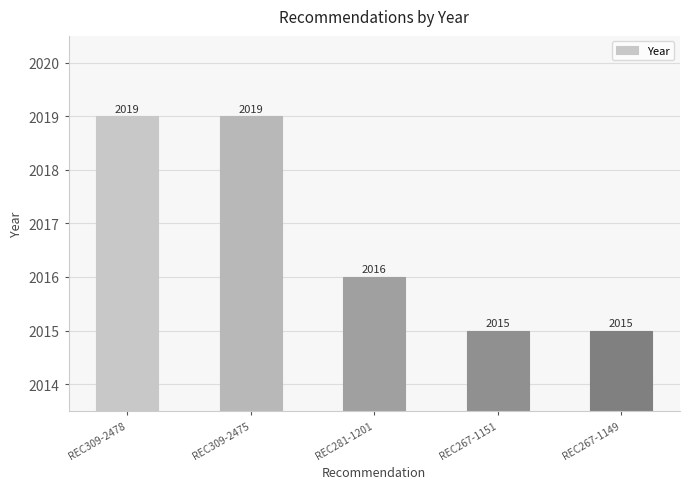

What is the sum of all values?

10084